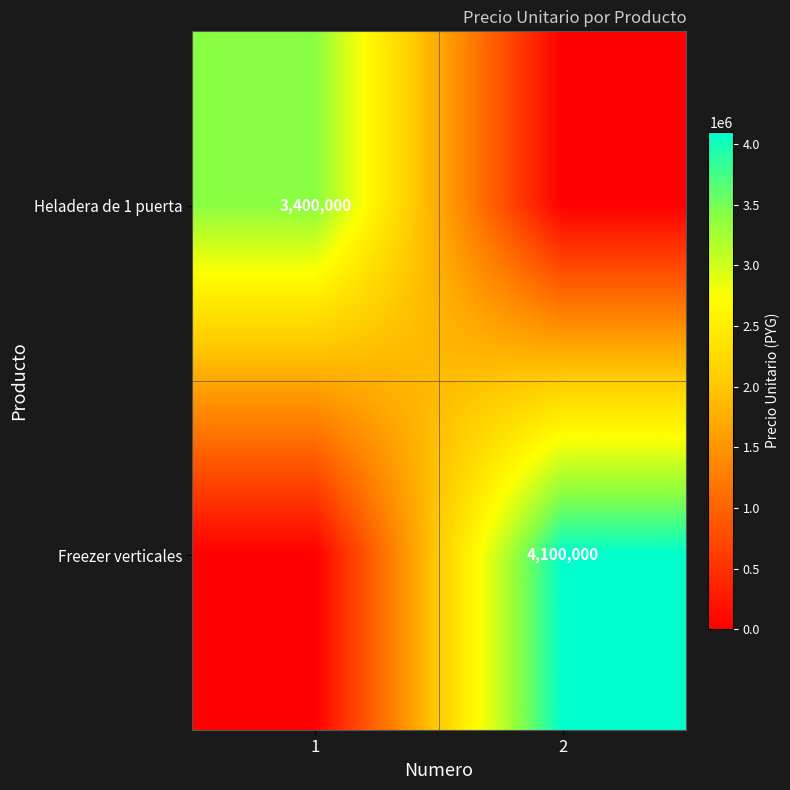

The value of Freezer verticales at 2 is 4100000. True or false?

True